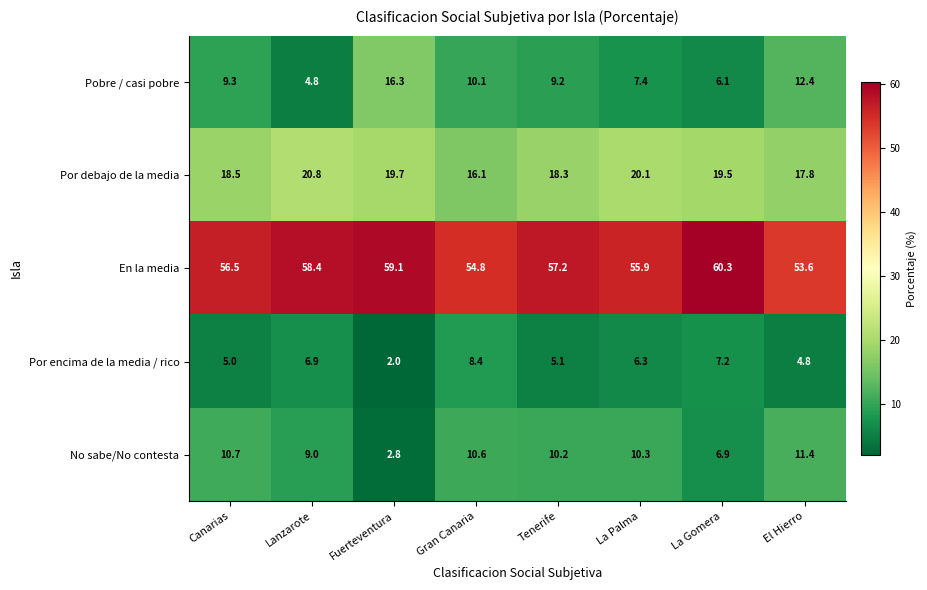

What is the total value across all series at Tenerife?

100.0